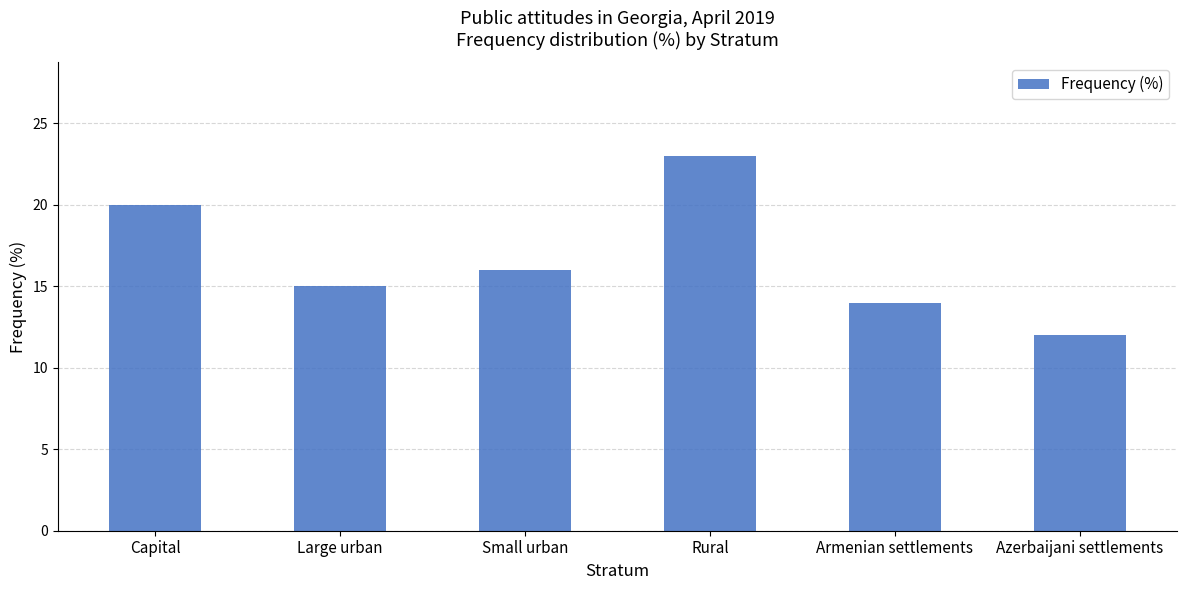

List the labels in order of value, smallest first.

Azerbaijani settlements, Armenian settlements, Large urban, Small urban, Capital, Rural